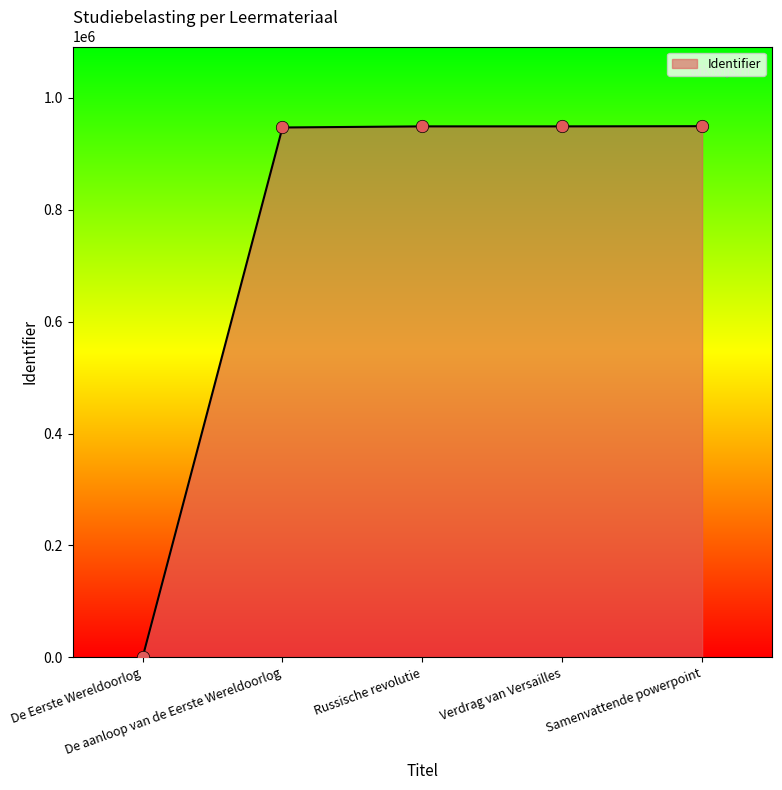

What is the change in value from De Eerste Wereldoorlog to Verdrag van Versailles?

+948621